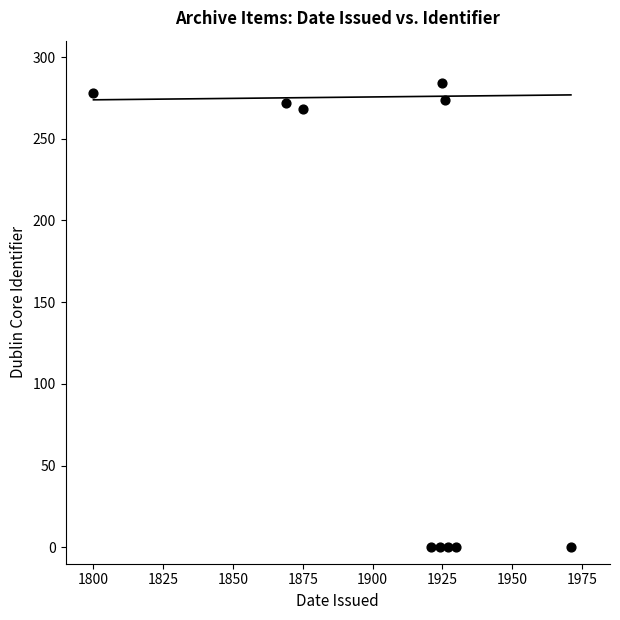

What Y value in the scatter plot is closest to 142?

268